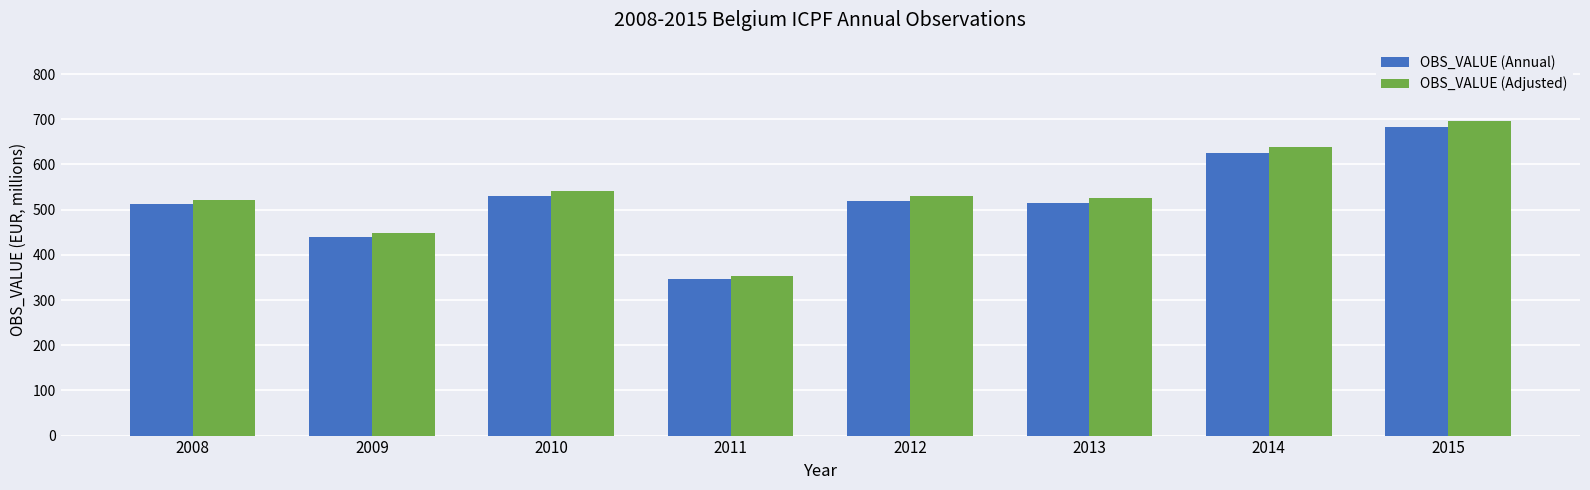

The value of OBS_VALUE (Adjusted) at 2010 is 862.4. True or false?

False